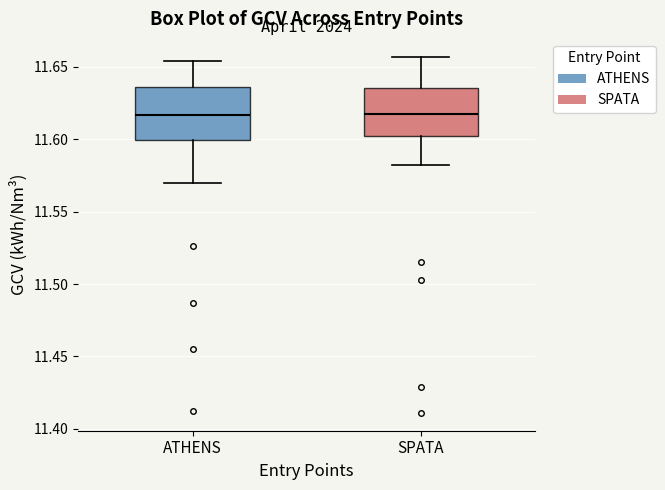

Reading left to right, transcribe this box plot: for each box, give where its median line is, the range the box spans, and where its two whiskers end, as read against the y-axis. The values are not printed on the chart, so give them approximately, as read against the axis.

ATHENS: median 11.615, box 11.600 to 11.635, whiskers 11.570 to 11.655
SPATA: median 11.620, box 11.600 to 11.635, whiskers 11.580 to 11.655